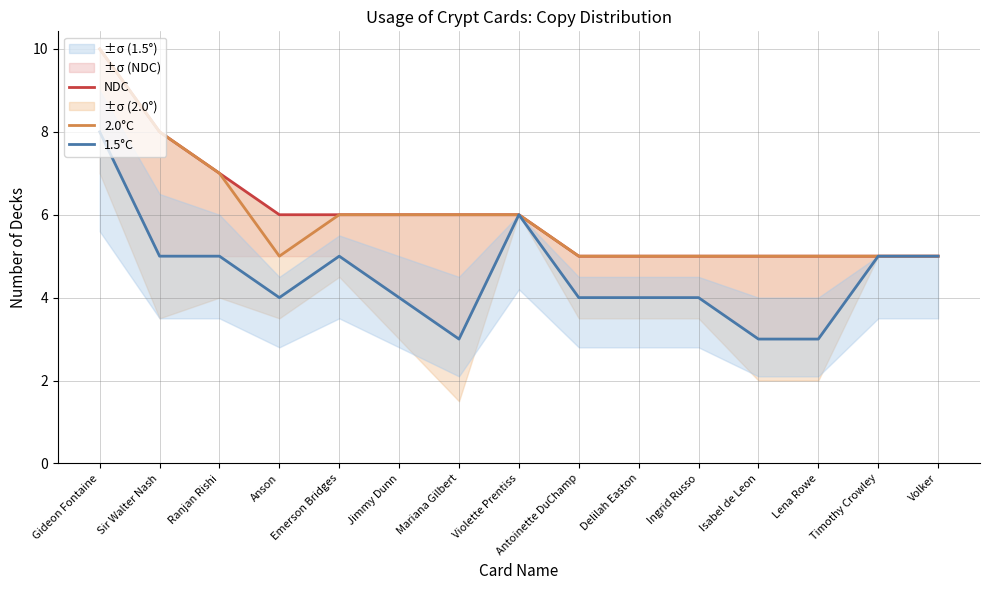

Between Gideon Fontaine and Emerson Bridges, which series saw the biggest shift?

NDC